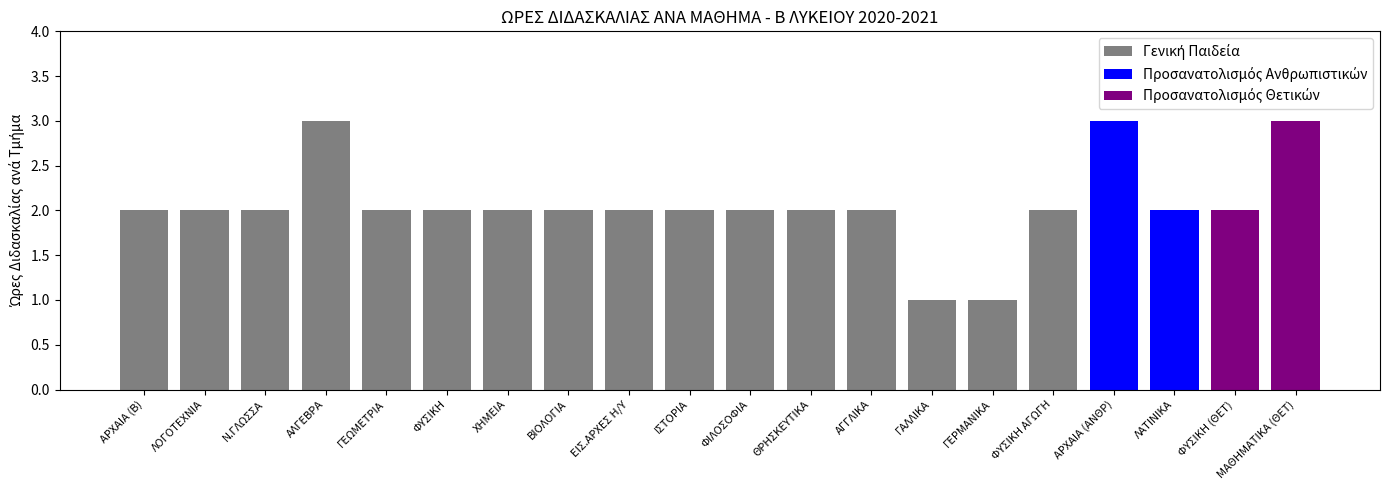

The value at Ν.ΓΛΩΣΣΑ is 3. True or false?

False